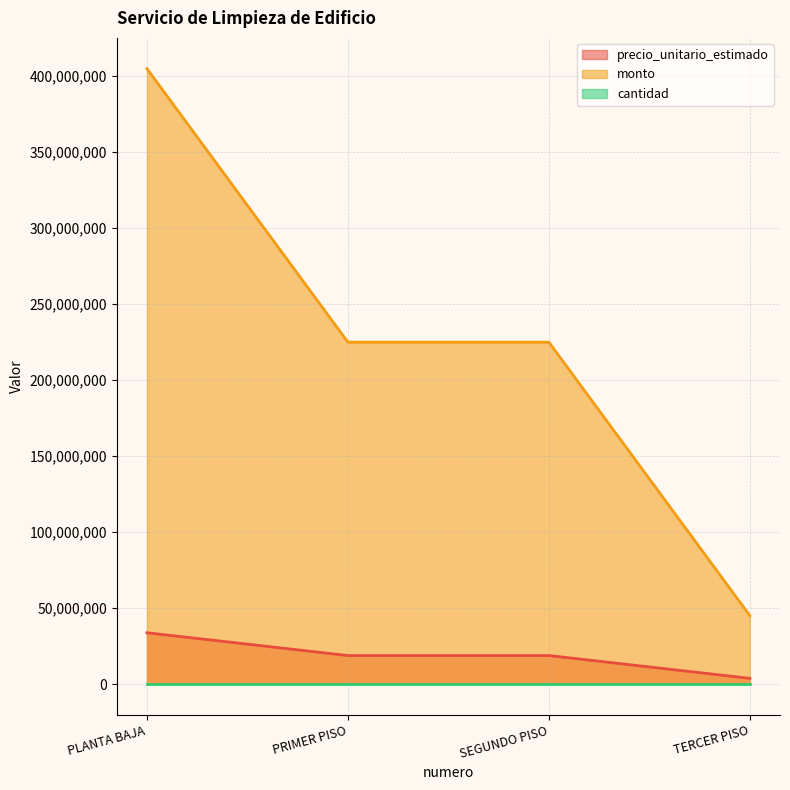

Which series has the largest range (max minus min)?

monto